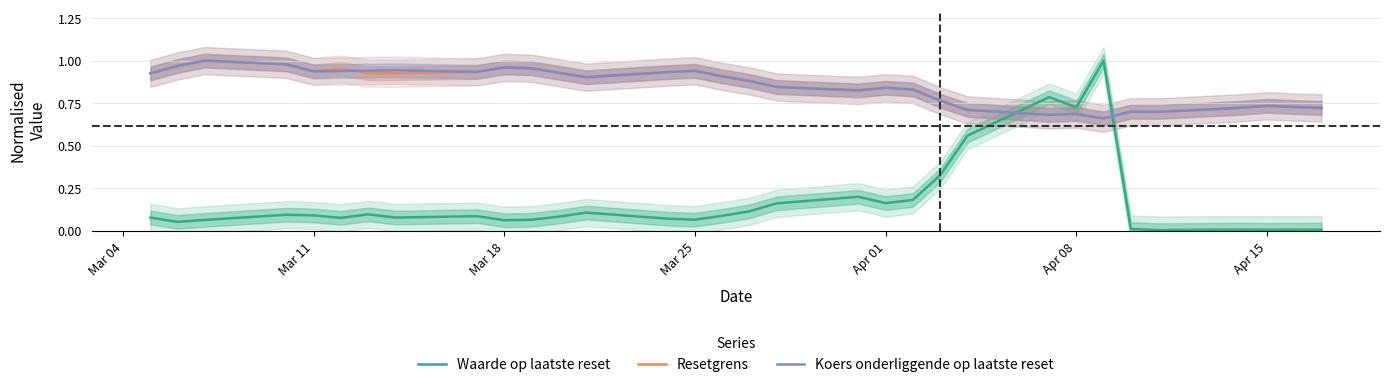

In Resetgrens, how many points are higher than both neighbors (excluding endpoints)?

8